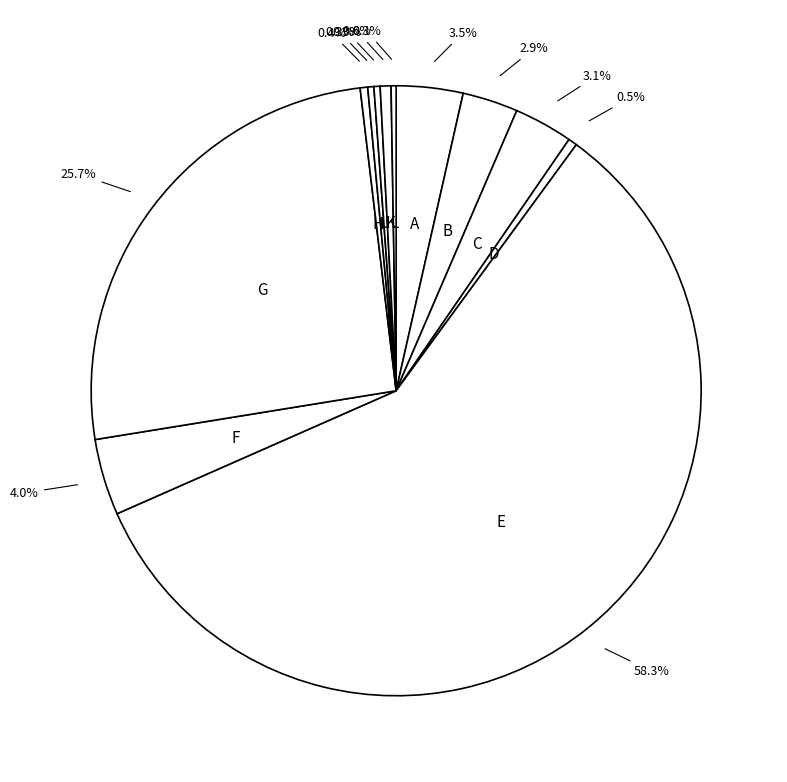

Between C and D, which is larger?

C